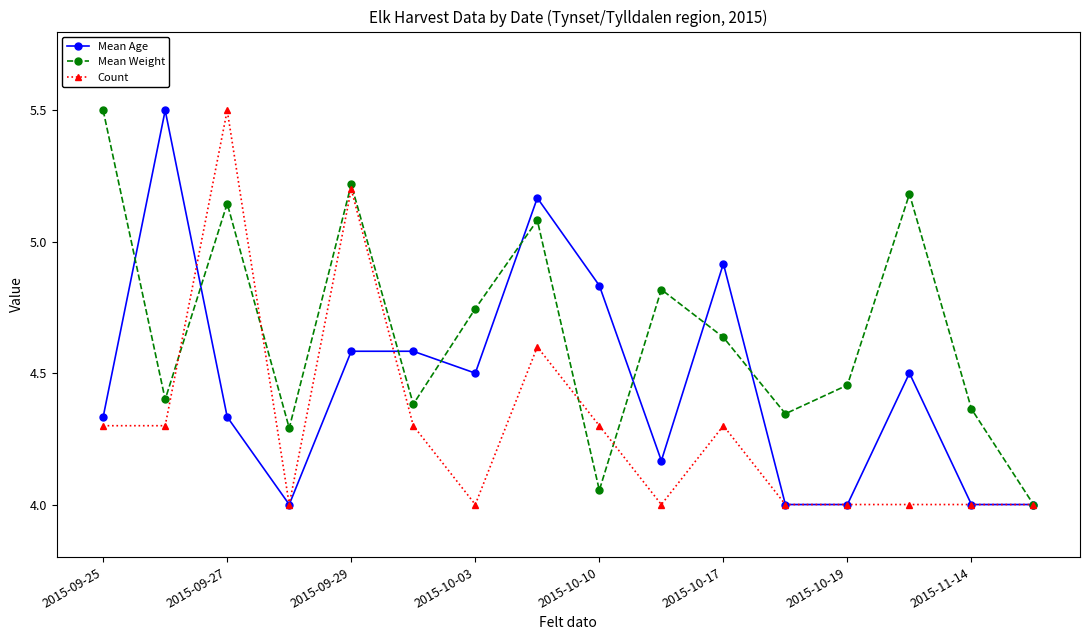

What is the sum of all Count values?

68.8